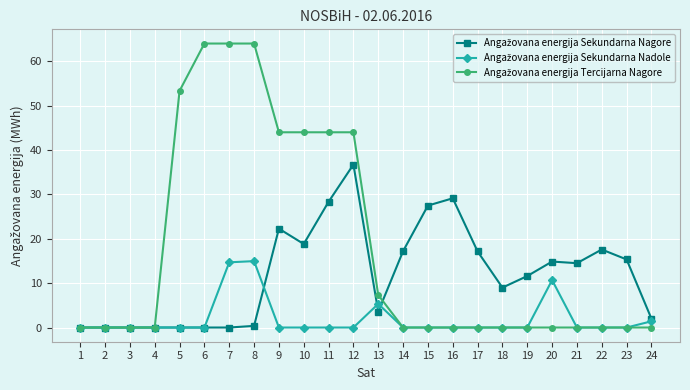

What is the total value across all series at 21?

14.5